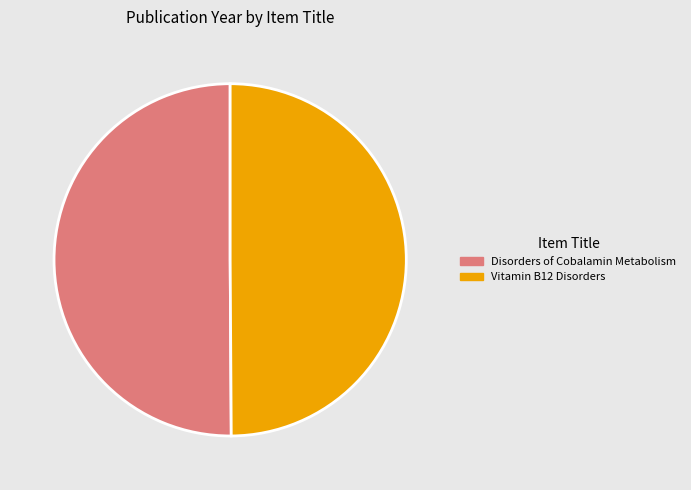

True or false: Vitamin B12 Disorders accounts for 50% of the total.

True